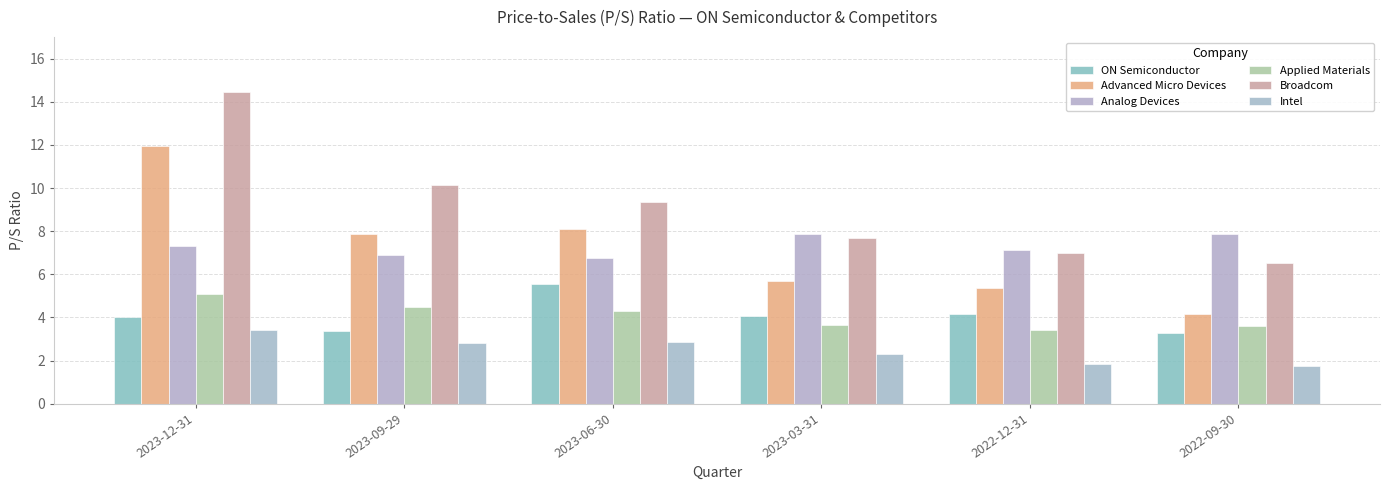

Count the Applied Materials values in the range 3 to 4.

3